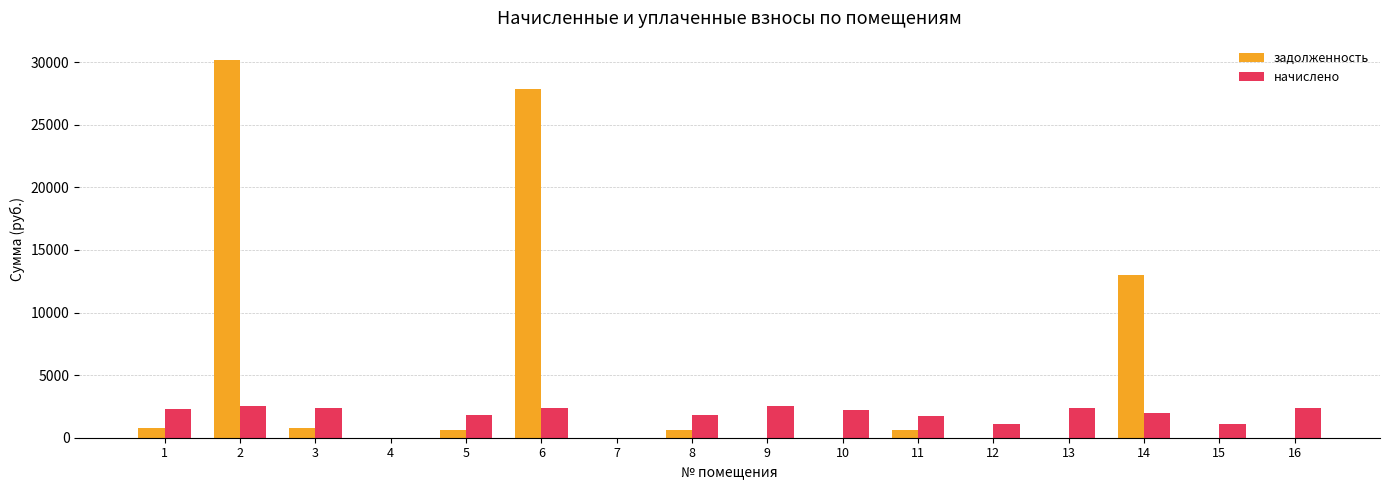

What is the greatest value displayed?

30206.4